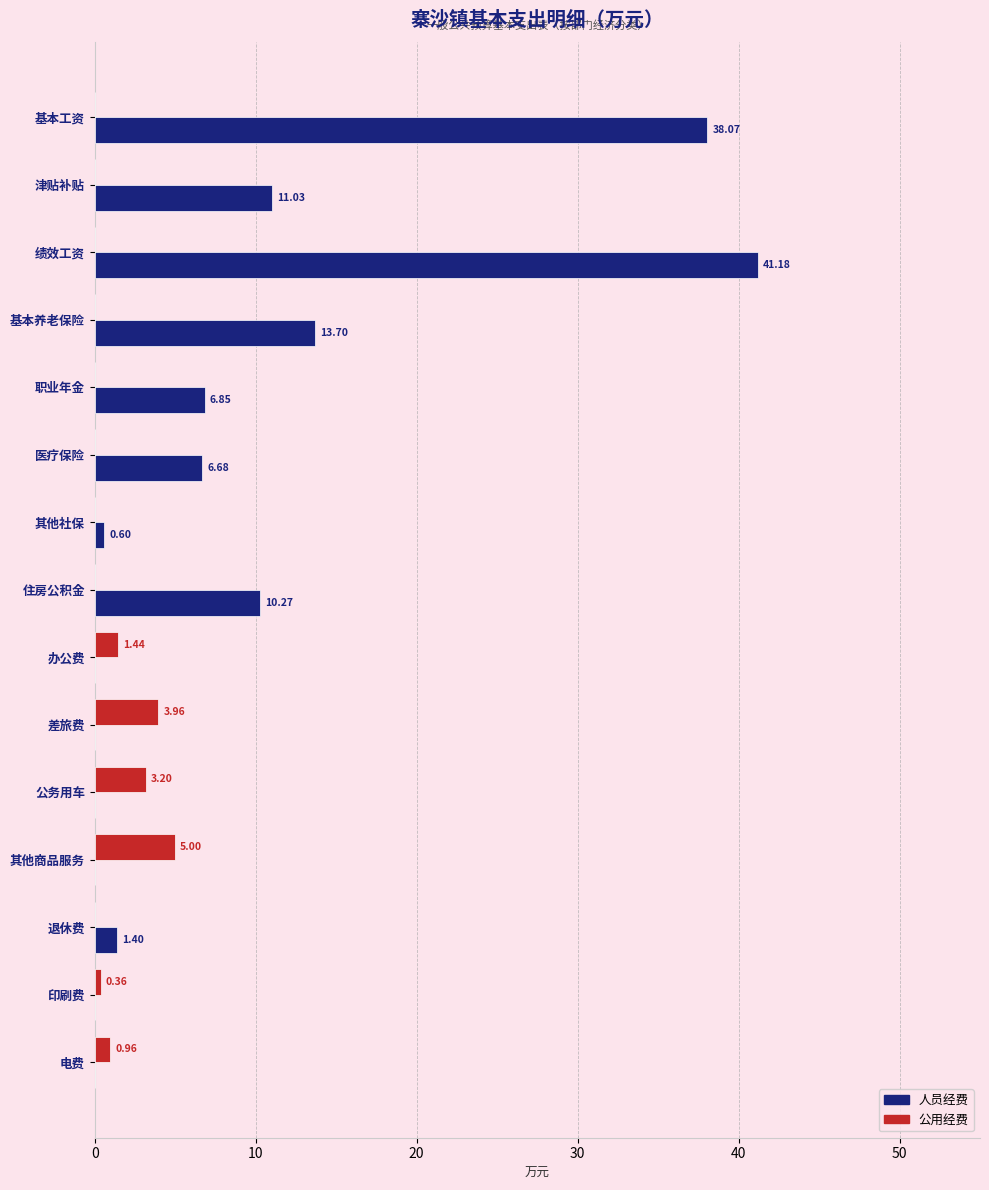

Count the number of categories in the chart.

15